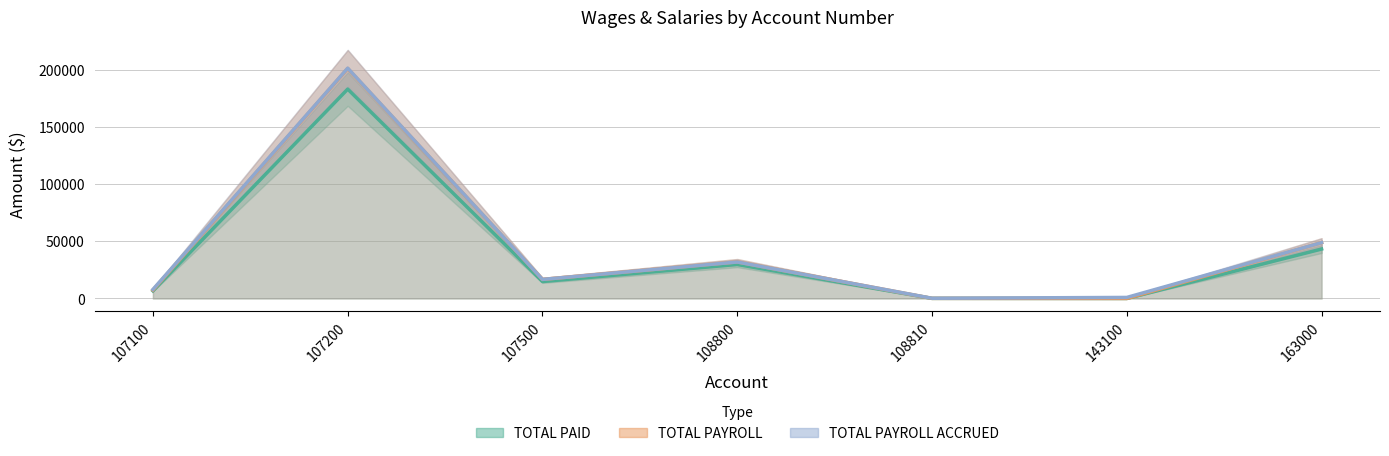

Does the chart display data point markers on the line(s)?

No